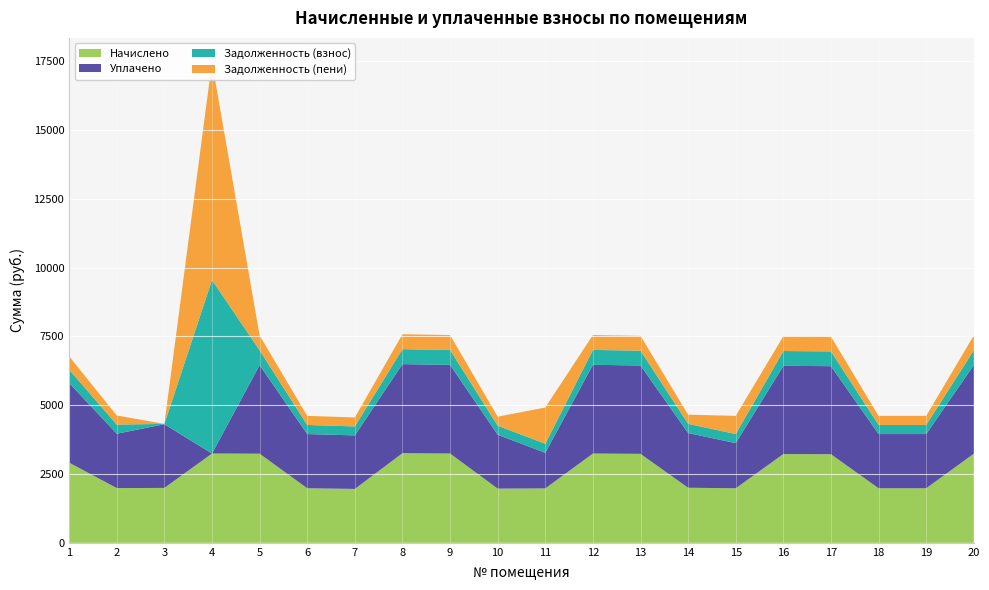

Reading left to right, what are all the values shown in this chart?

Начислено: 2911.8	1988.4	1994.5	3244.2	3238.1	1982.2	1957.6	3256.5	3244.2	1969.9	1976.1	3244.2	3231.9	2000.7	1982.2	3225.7	3219.6	1982.2	1982.2	3238.1
Уплачено: 2893.3	1975.8	2314.3	0.0	3217.6	1969.7	1945.2	3235.9	3223.7	1957.4	1292.4	3223.7	3211.4	1988.0	1639.3	3205.3	3199.2	1969.7	1969.7	3217.6
Задолженность (взнос): 485.3	331.4	12.6	6303.4	539.7	330.4	326.3	542.8	540.7	328.3	329.4	540.7	538.6	333.4	330.4	537.6	536.6	330.4	330.4	539.7
Задолженность (пени): 485.3	331.4	0.0	7925.6	539.7	330.4	326.3	542.8	540.7	328.3	1317.4	540.7	538.6	333.4	660.7	537.6	536.6	330.4	330.4	539.7